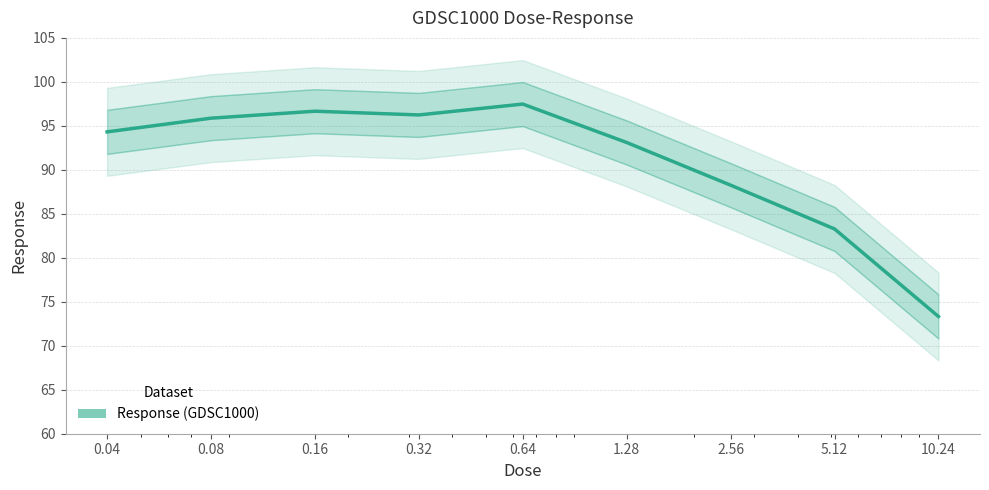

True or false: the data has more than 0 interior local peaks.

True